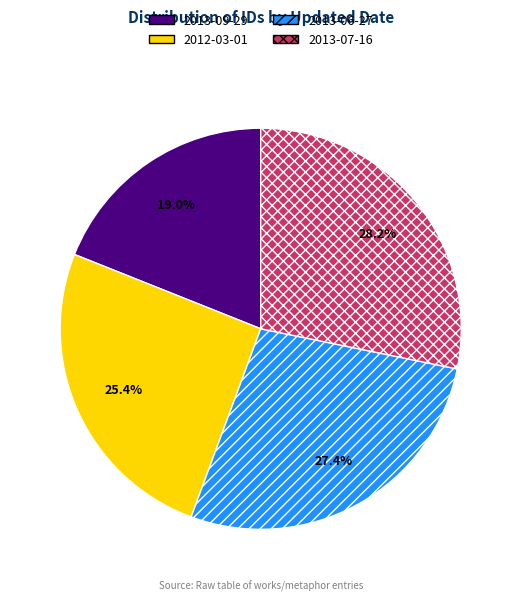

Does 2013-06-27 represent more than half of the total?

No